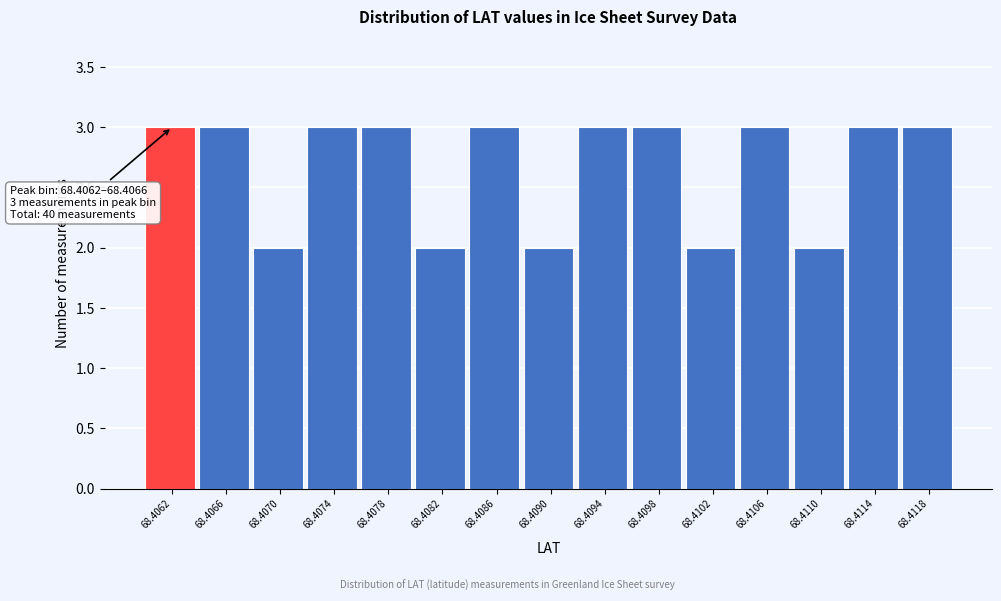

Reading left to right, what are all the values shown in this chart?

3	3	2	3	3	2	3	2	3	3	2	3	2	3	3